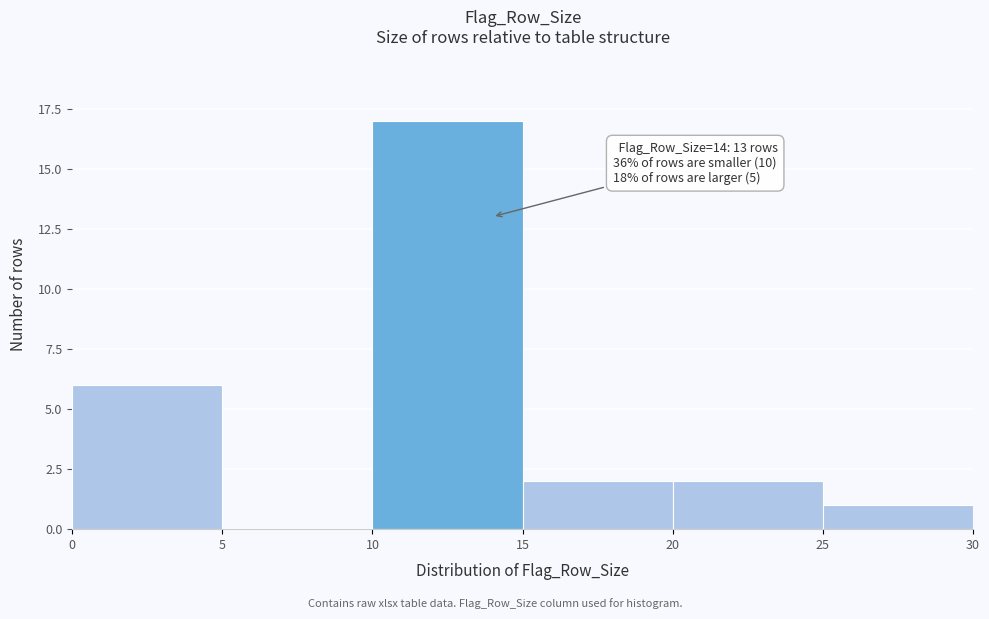

Over which range of the x-axis is the bar tallest?

10 to 15